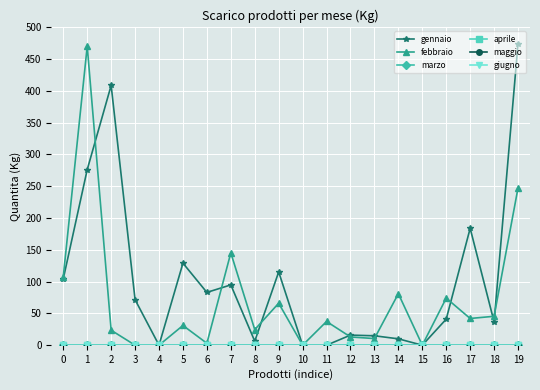

Does the chart have visible grid lines?

Yes